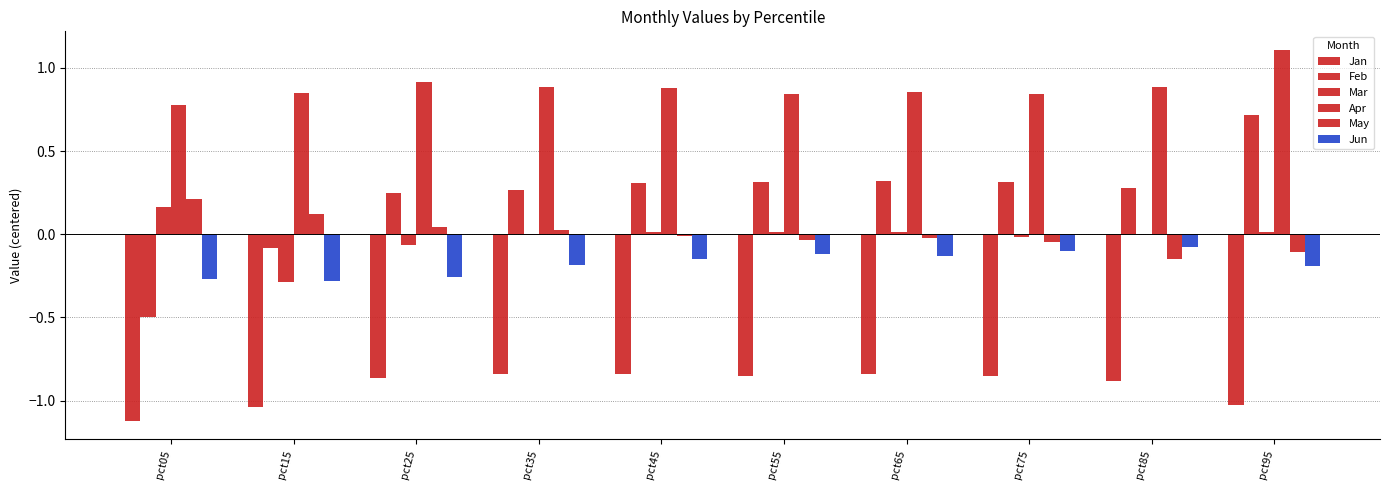

What is the value of the Jun bar at the 6th from the left?

-0.1